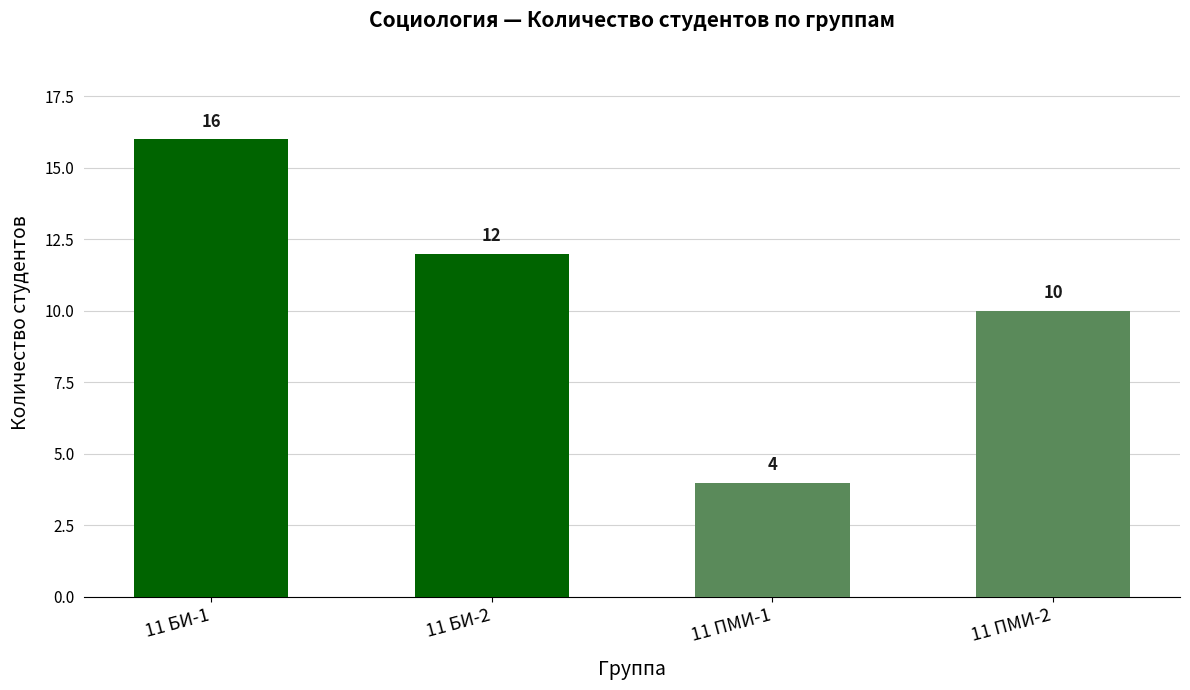

True or false: the data shows 10 at 11 ПМИ-2.

True